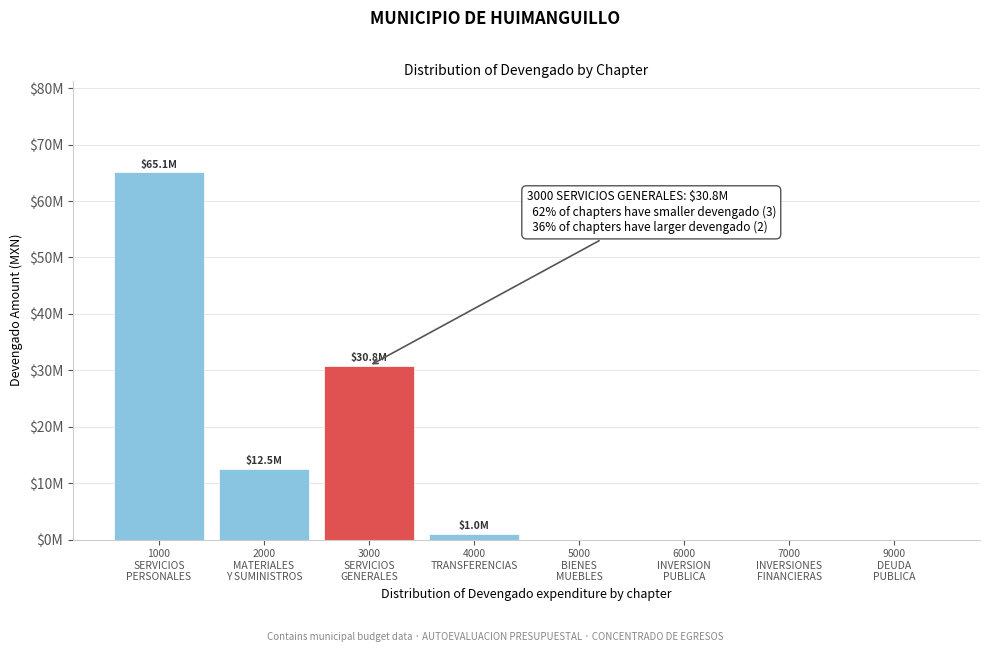

Are the bars horizontal?

No